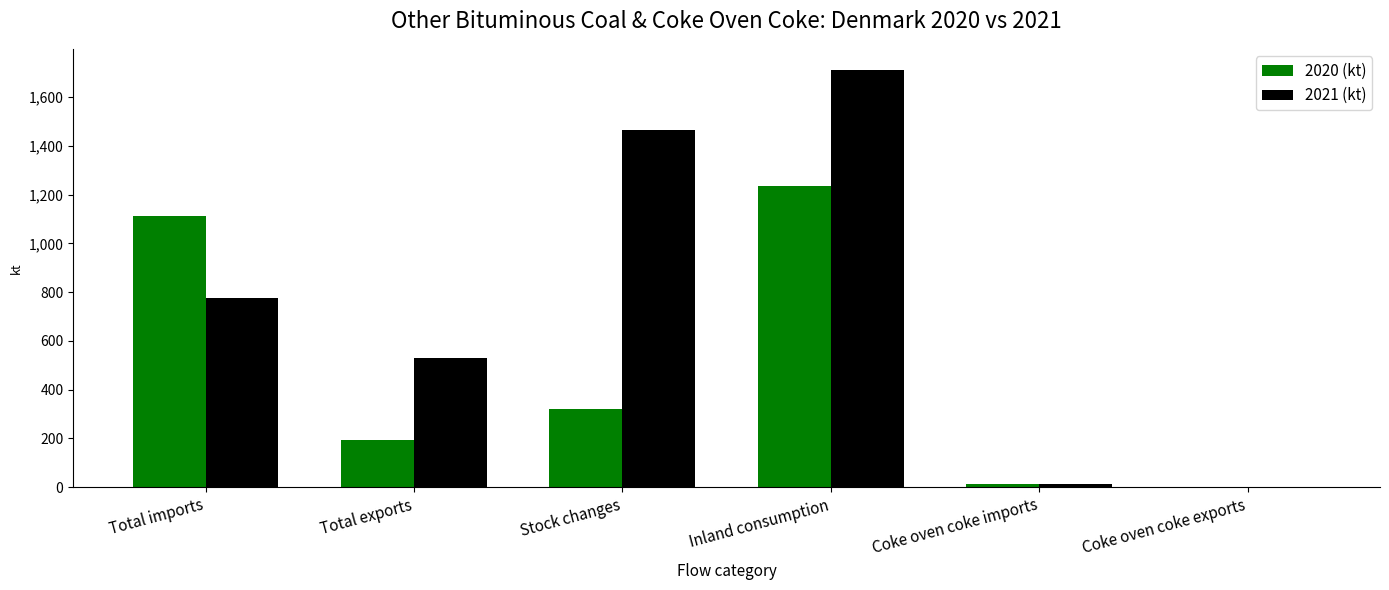

How many values in the 2021 (kt) series exceed 774?

3